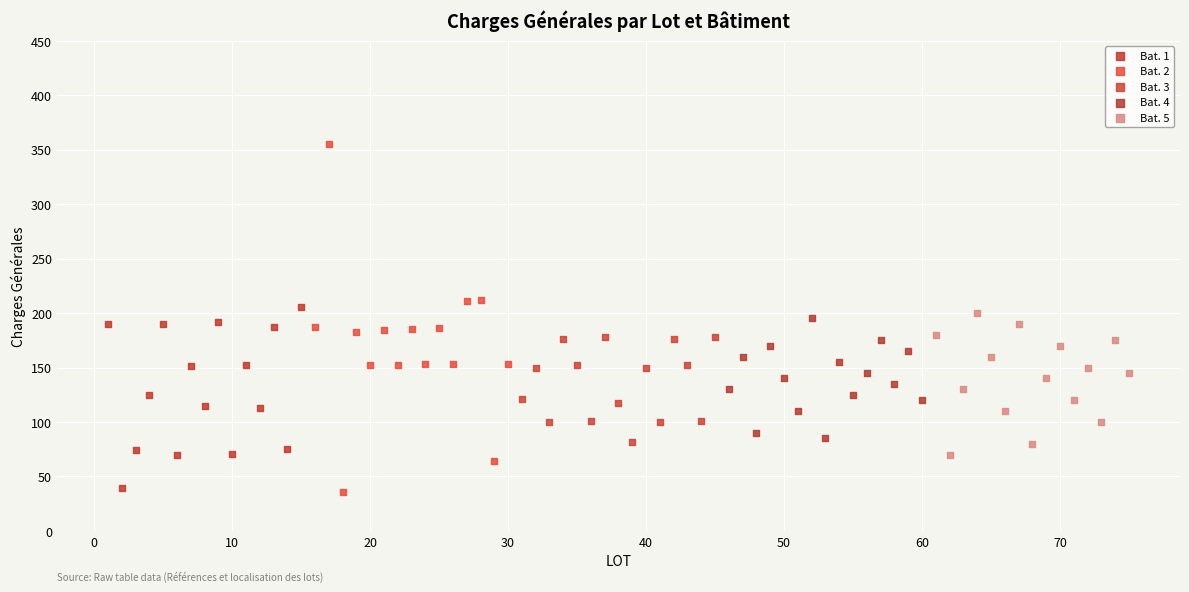

Which series has the largest Y range (max minus min)?

Bat. 2